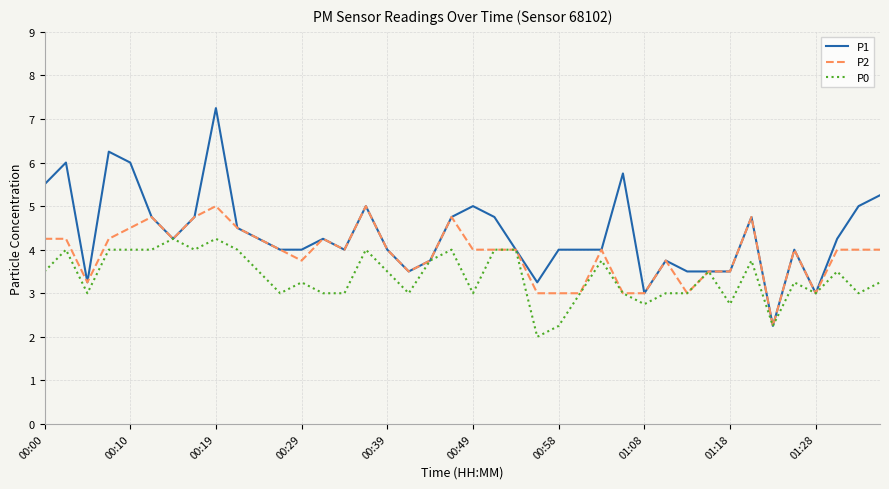

Which series has the largest total across all categories?

P1